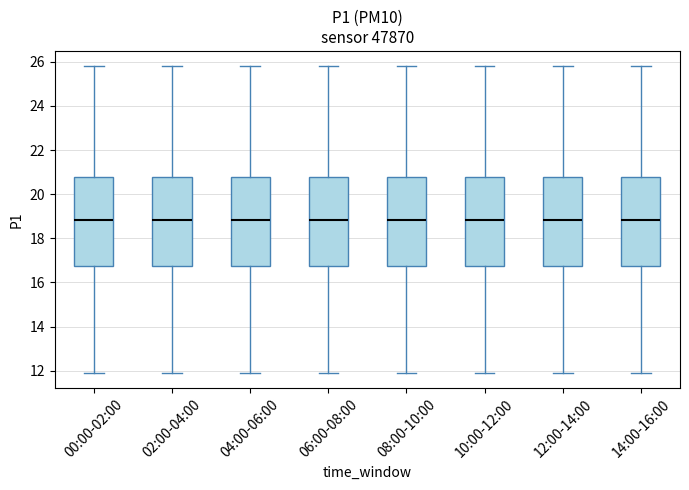

Where does the upper whisker of the box for 00:00-02:00 end on the y-axis? The values are not printed on the chart, so give them approximately, as read against the axis.

25.8